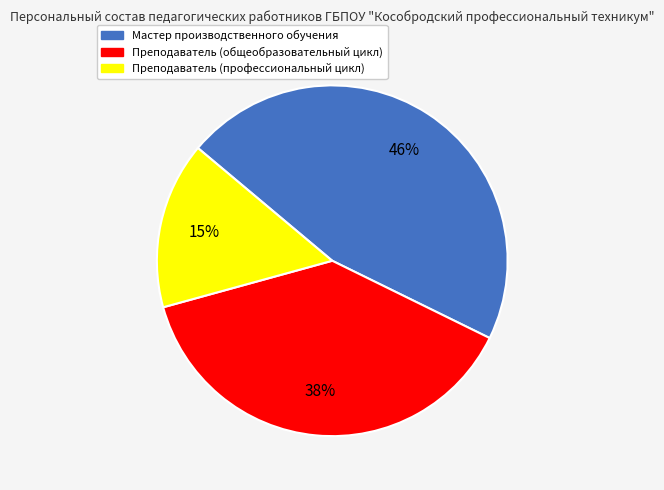

Rank the categories by value from highest to lowest.

Мастер производственного обучения, Преподаватель (общеобразовательный цикл), Преподаватель (профессиональный цикл)